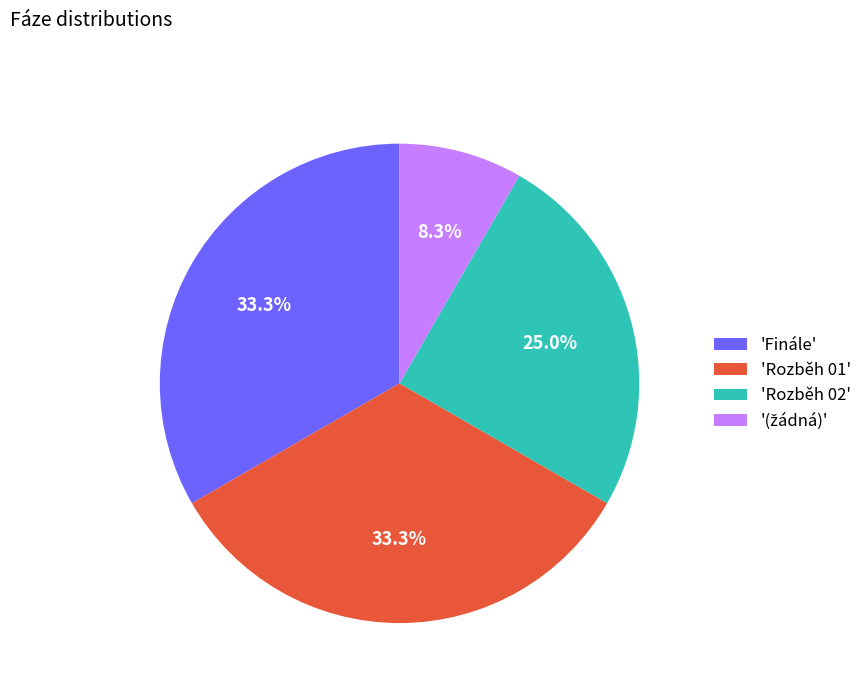

Does any single category account for the majority?

No